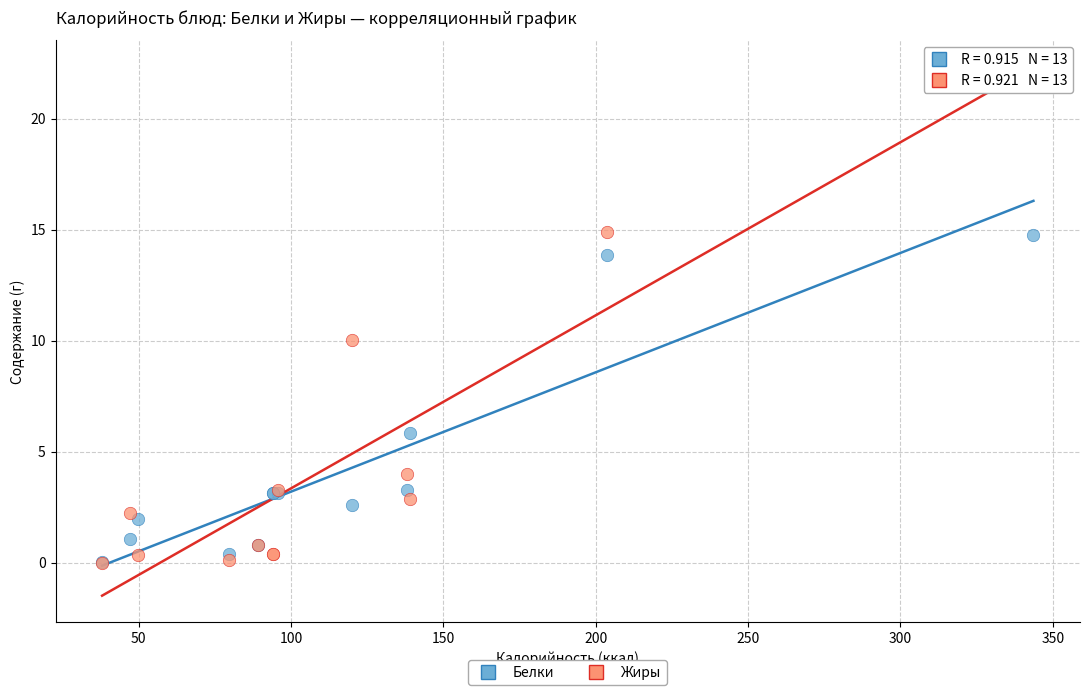

Across all series, what Y value is closest to 11?

10.0